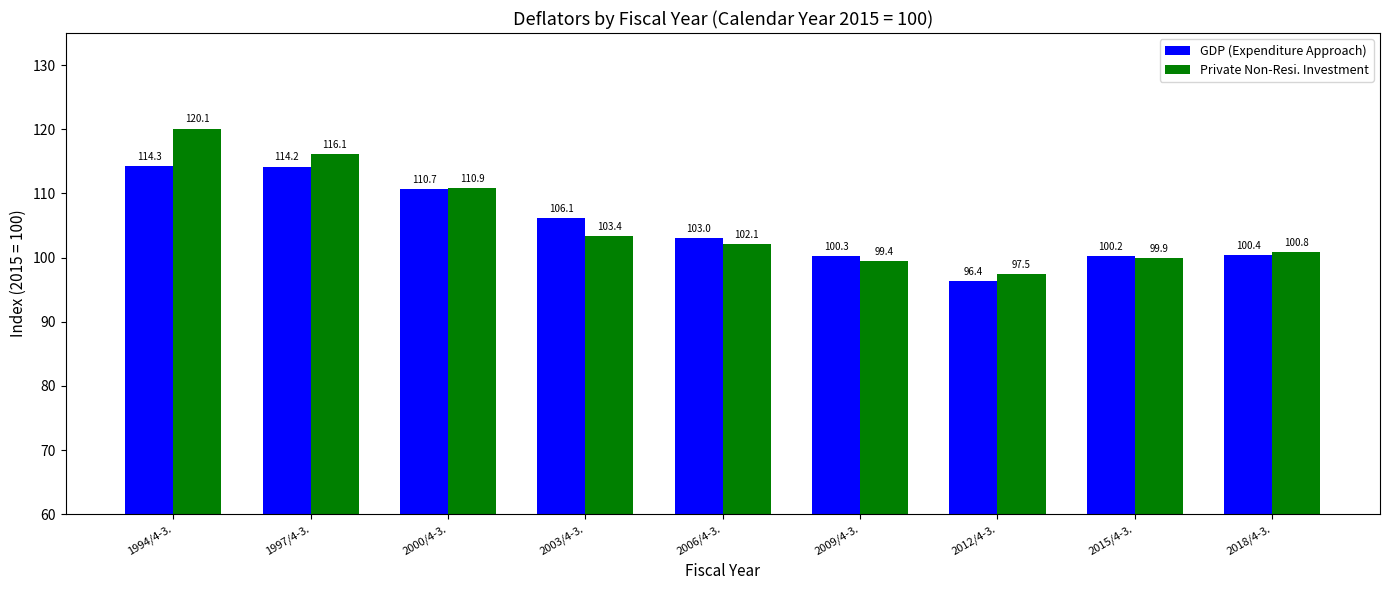

Reading left to right, what are all the values shown in this chart?

GDP (Expenditure Approach): 1994/4-3.=114.3	1997/4-3.=114.2	2000/4-3.=110.7	2003/4-3.=106.1	2006/4-3.=103.0	2009/4-3.=100.3	2012/4-3.=96.4	2015/4-3.=100.2	2018/4-3.=100.4
Private Non-Resi. Investment: 1994/4-3.=120.1	1997/4-3.=116.1	2000/4-3.=110.9	2003/4-3.=103.4	2006/4-3.=102.1	2009/4-3.=99.4	2012/4-3.=97.5	2015/4-3.=99.9	2018/4-3.=100.8